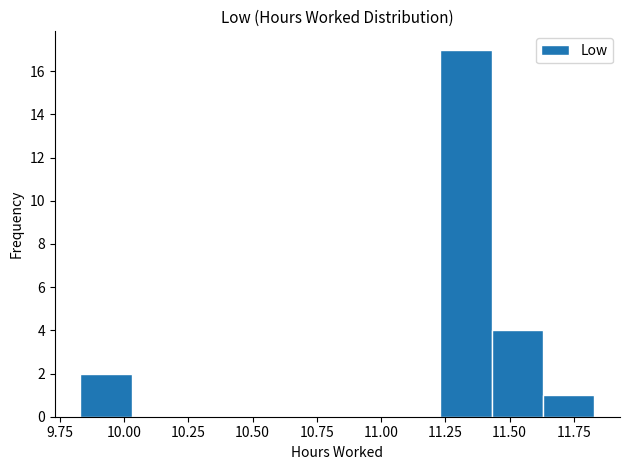

What is the height of the bar covering 9.83 to 10.03 on the x-axis? Neither the bar edges nor the heights are printed on the chart, so give them approximately, as read against the axes.

2